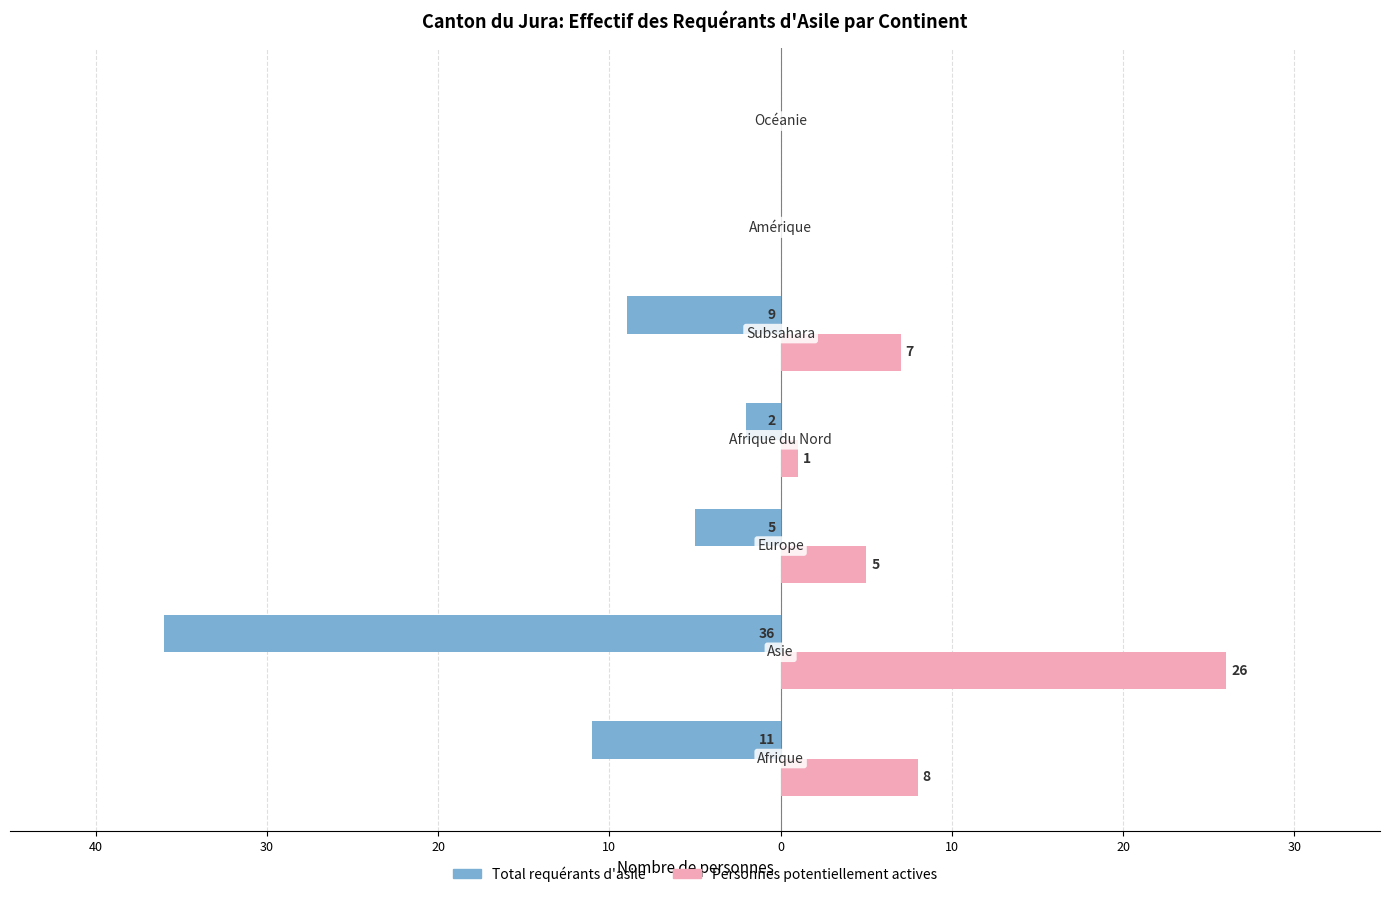

What are all the series names shown in the legend?

Total requérants d'asile, Personnes potentiellement actives